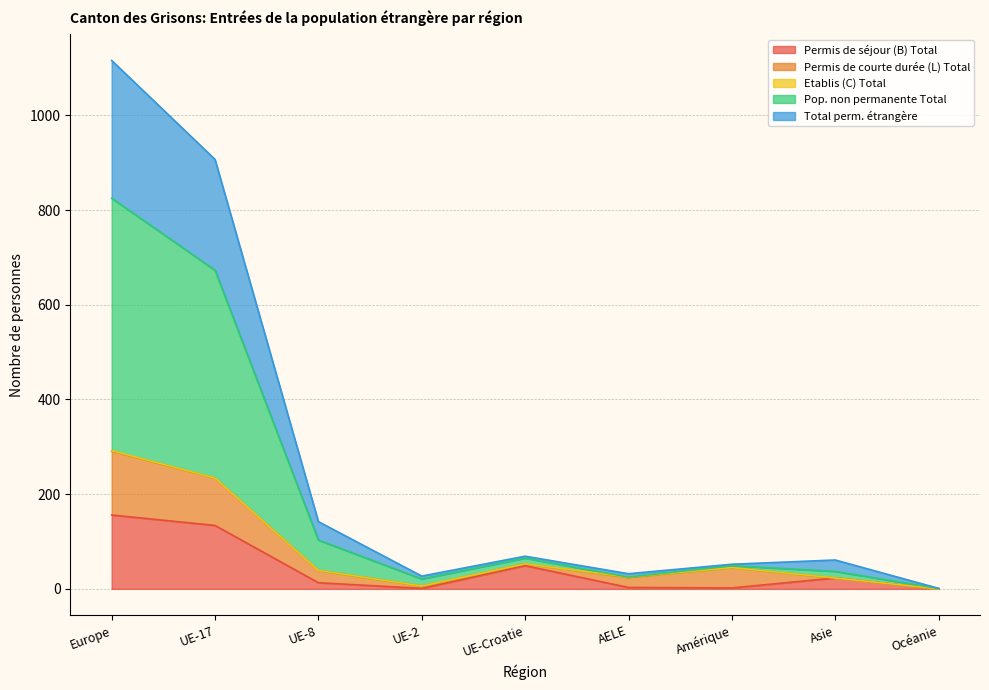

What is the maximum value for Permis de séjour (B) Total?

156